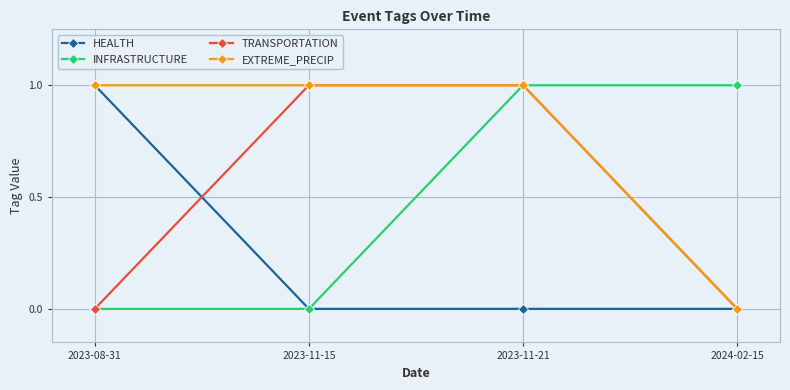

What are all the series names shown in the legend?

HEALTH, INFRASTRUCTURE, TRANSPORTATION, EXTREME_PRECIP